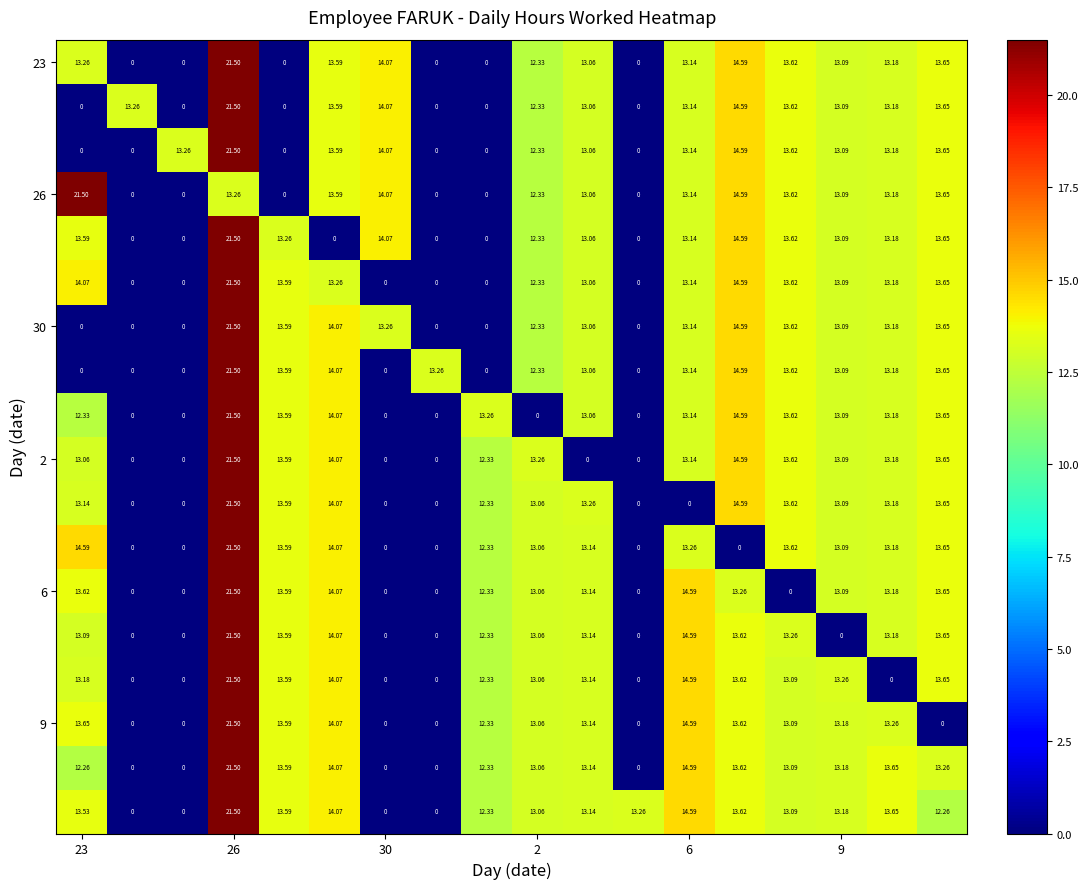

Is the value of 23 at 2 greater than the value of 2 at 30?

Yes